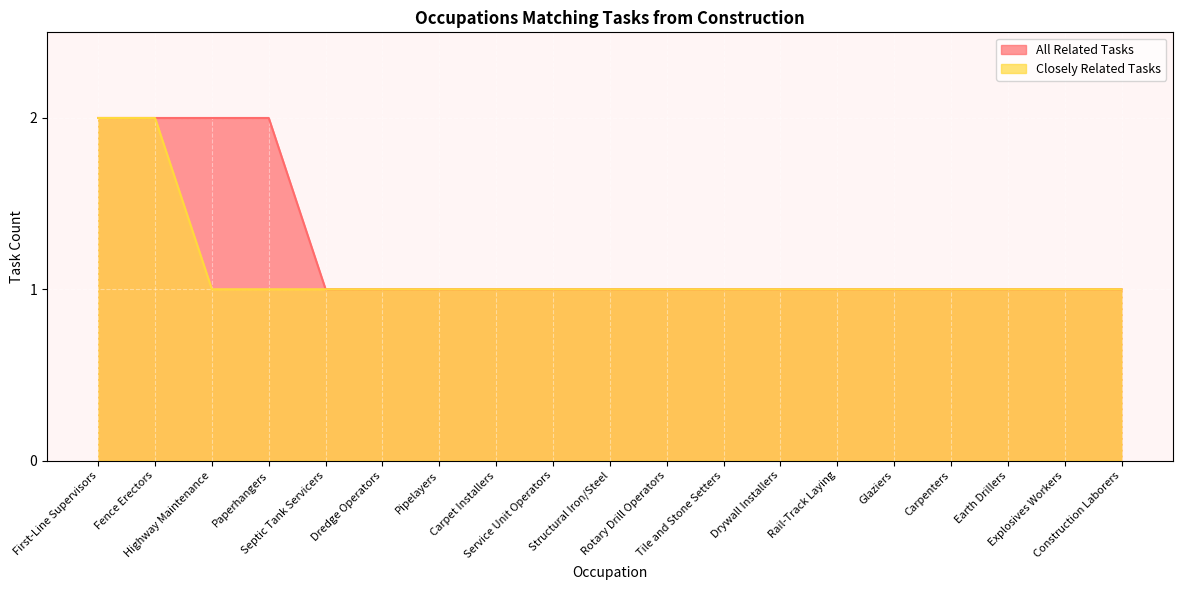

At Pipelayers, list the series in order from smallest to largest.

All Related Tasks, Closely Related Tasks